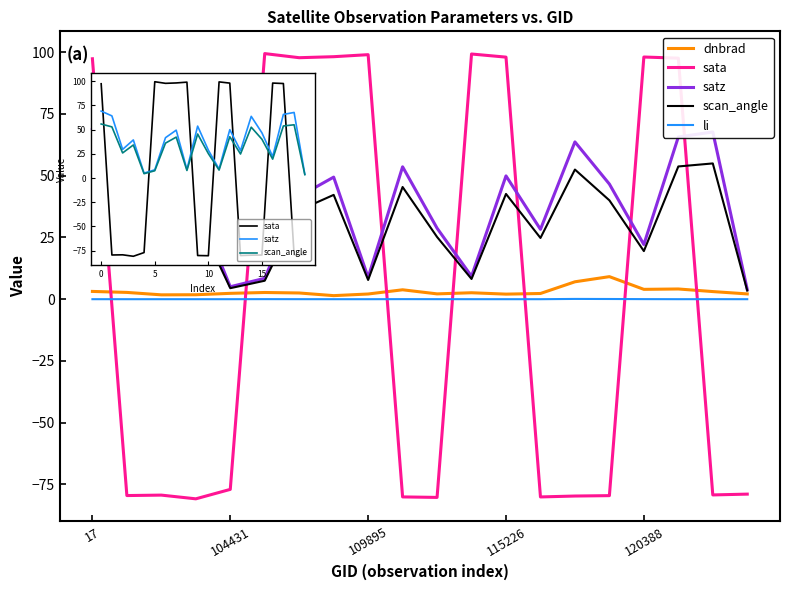

The value of li at 14 is 0.1. True or false?

True